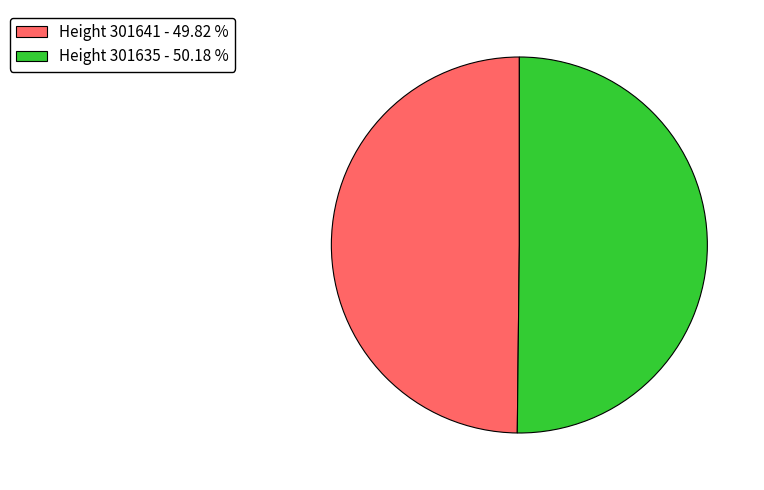

Approximately how many times larger is the value at Height 301641 - 49.82 % compared to Height 301635 - 50.18 %?

1.0